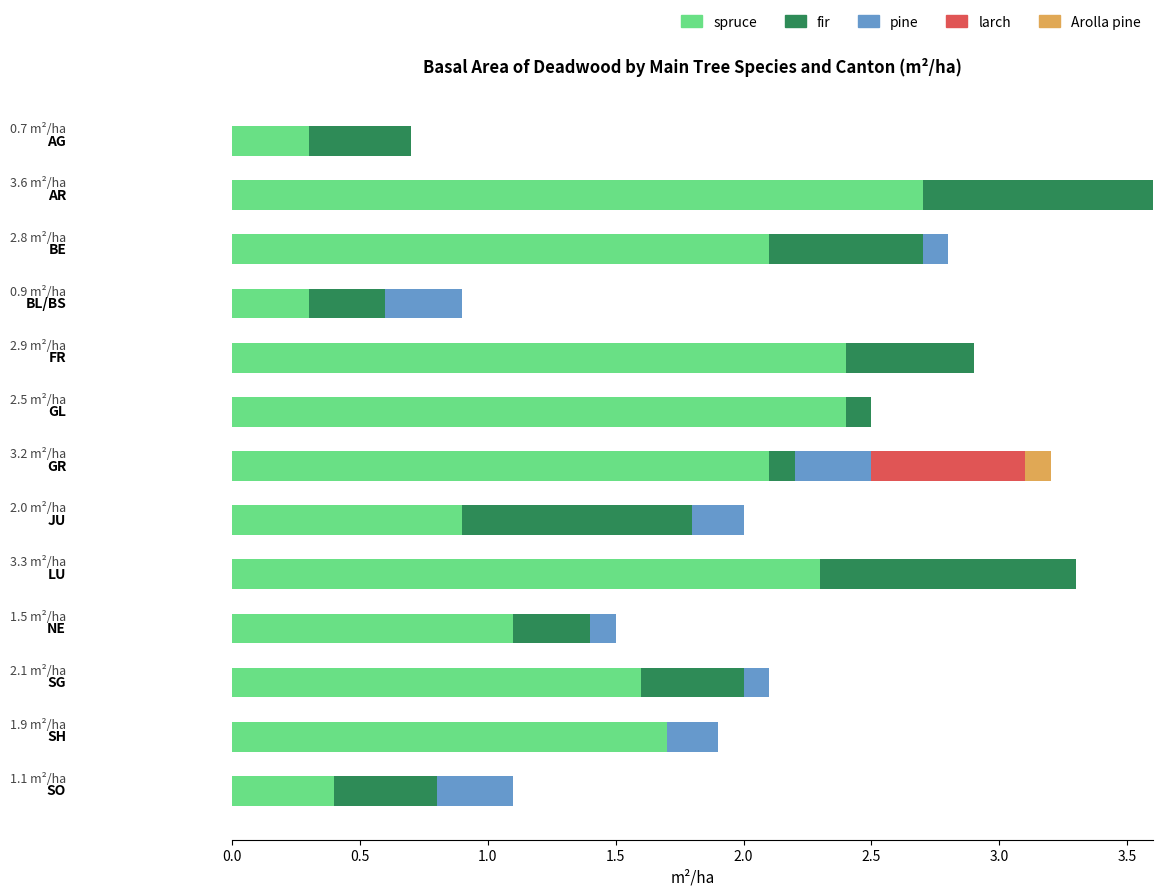

What is the highest value of the spruce series?

2.7